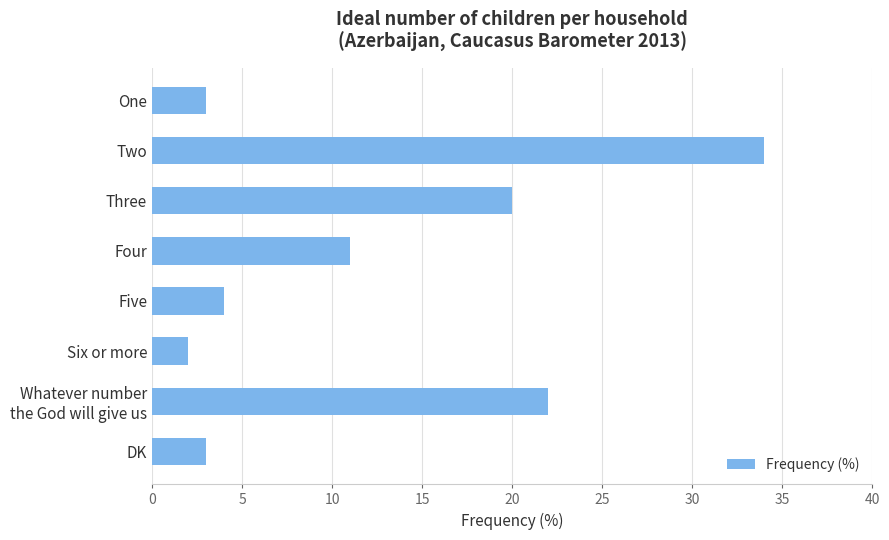

What is the difference between the second highest and minimum values?

20